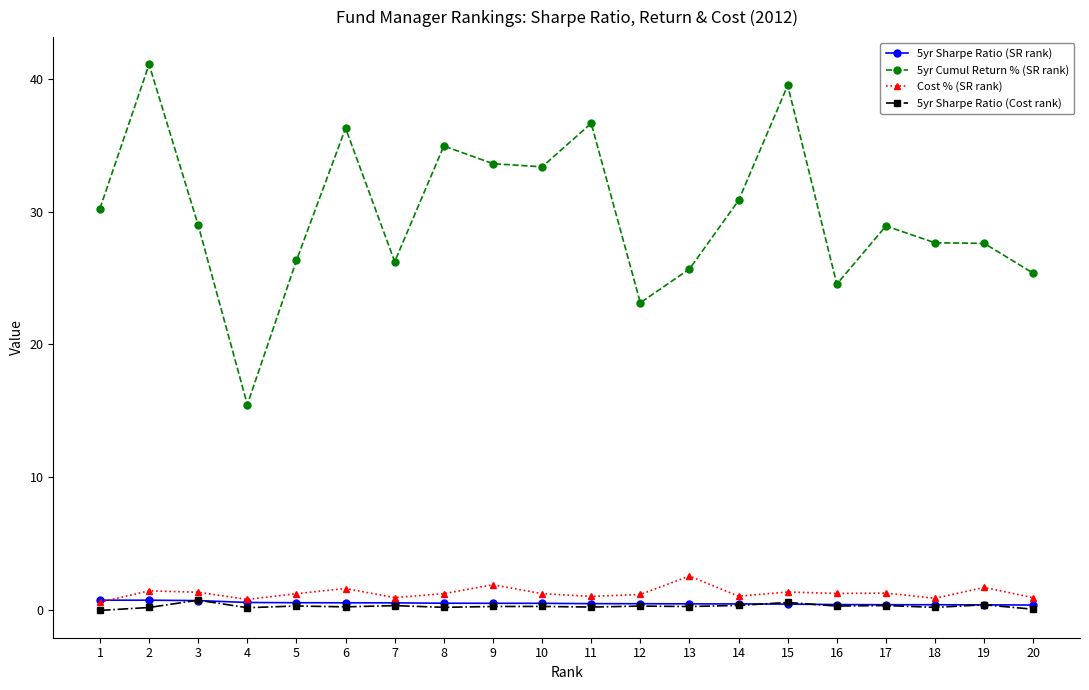

The 5yr Cumul Return % (SR rank) series shows 41.1 at 2. True or false?

True